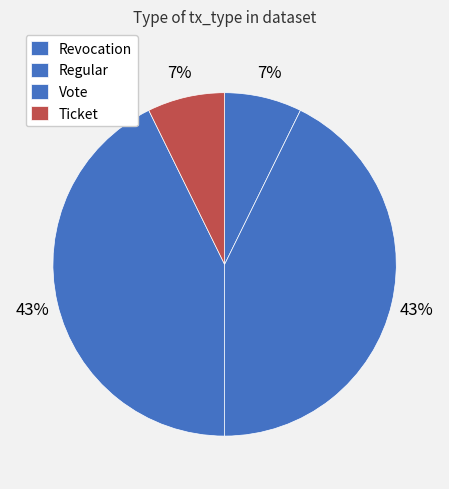

Between Ticket and Revocation, which is larger?

Ticket